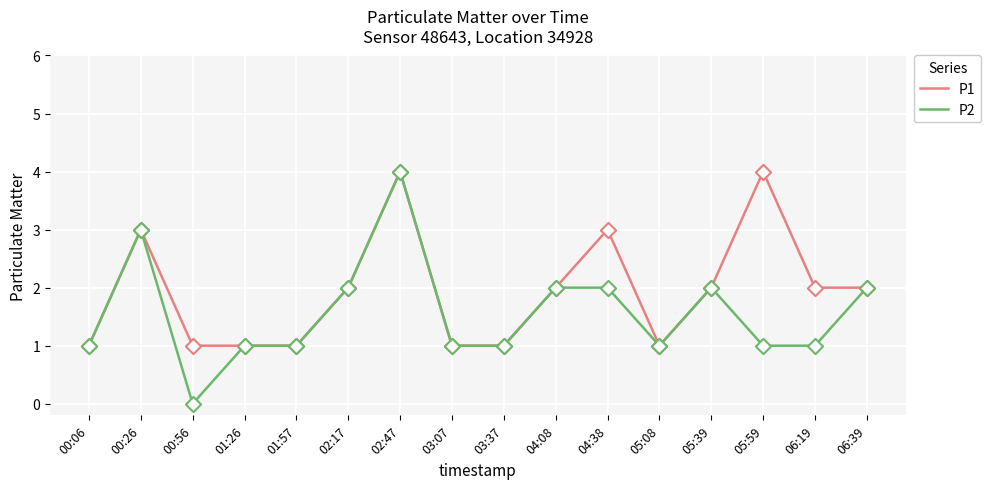

What are all the series names shown in the legend?

P1, P2